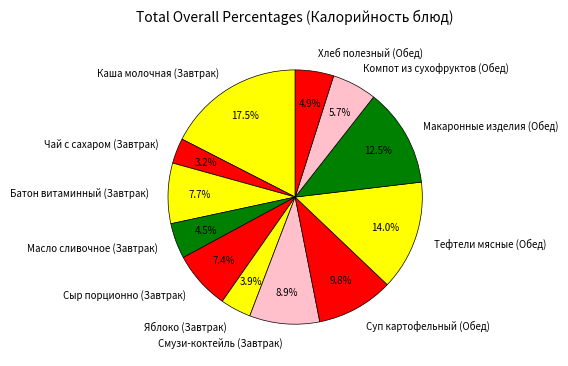

What is the total percentage of Смузи-коктейль (Завтрак) and Каша молочная (Завтрак)?

26.4%